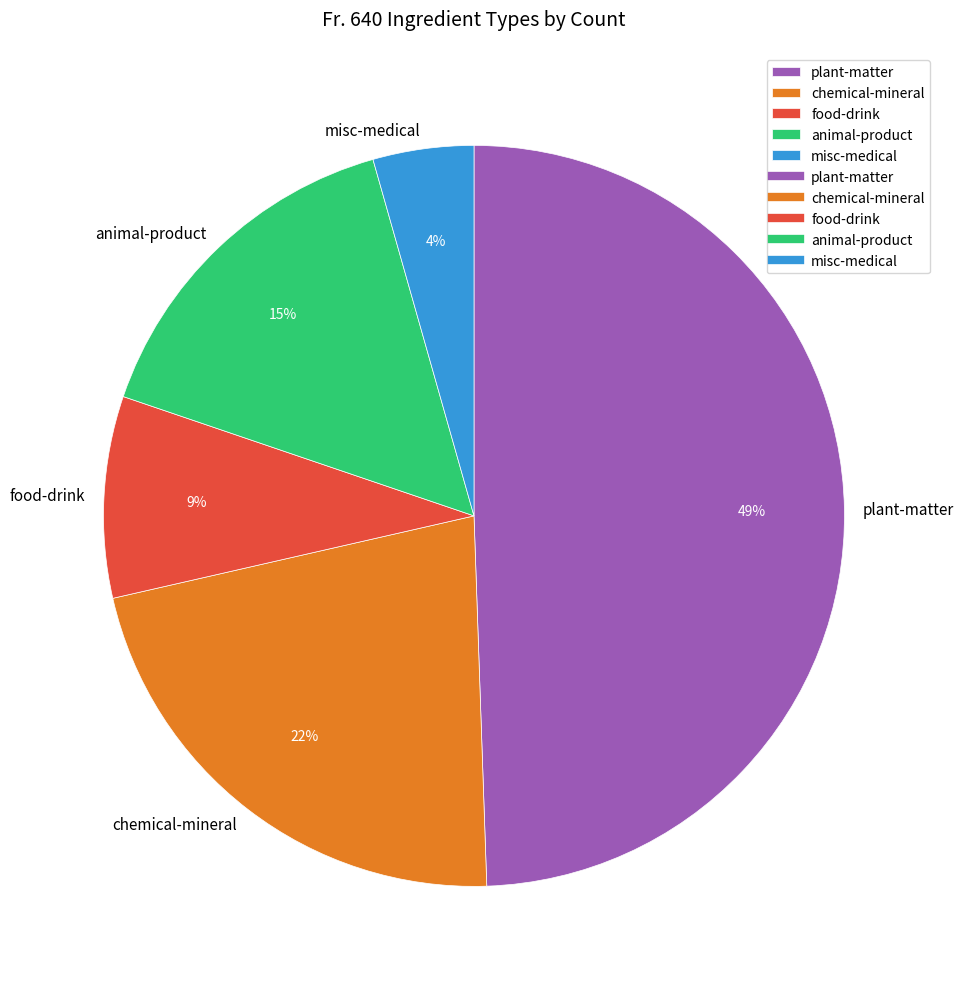

What is the largest slice in the pie chart?

plant-matter